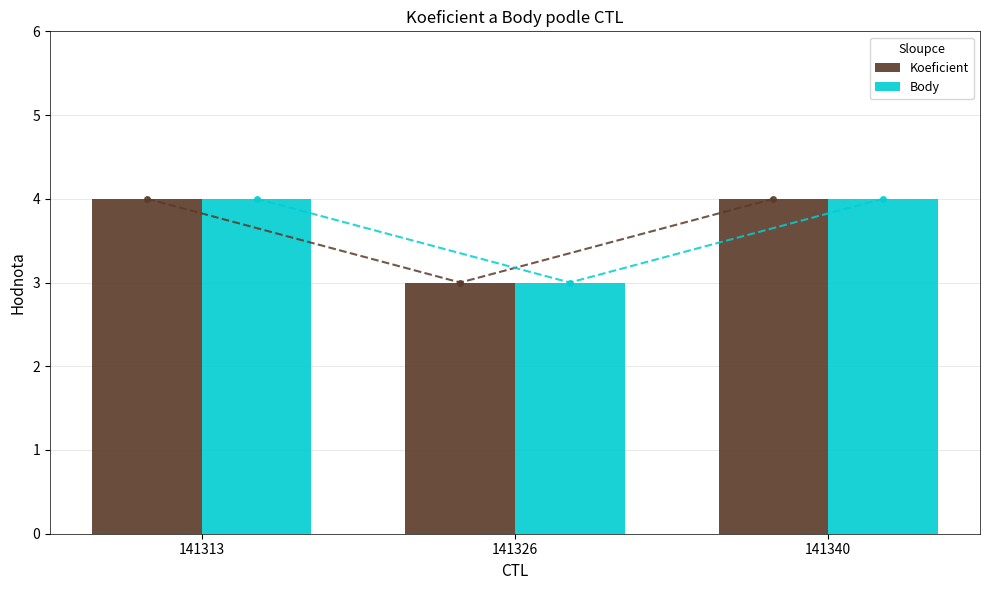

List the series in order of their peak value, lowest first.

Koeficient, Body